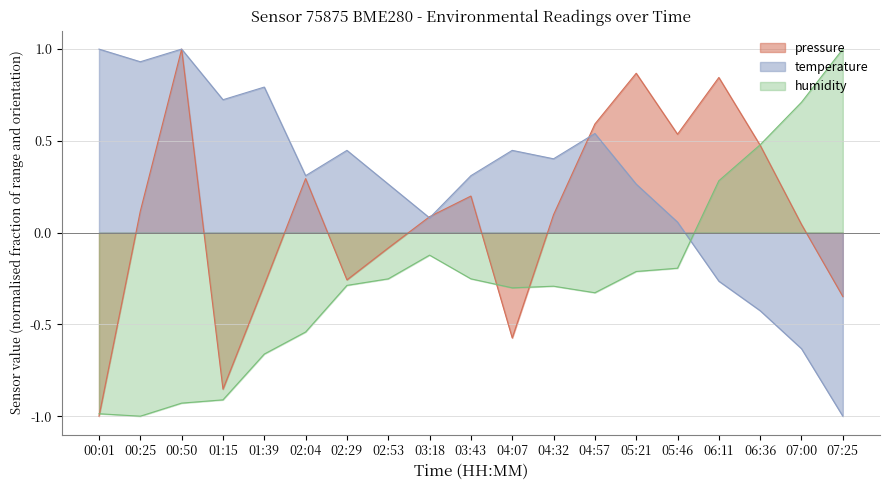

How many series are shown in this chart?

3